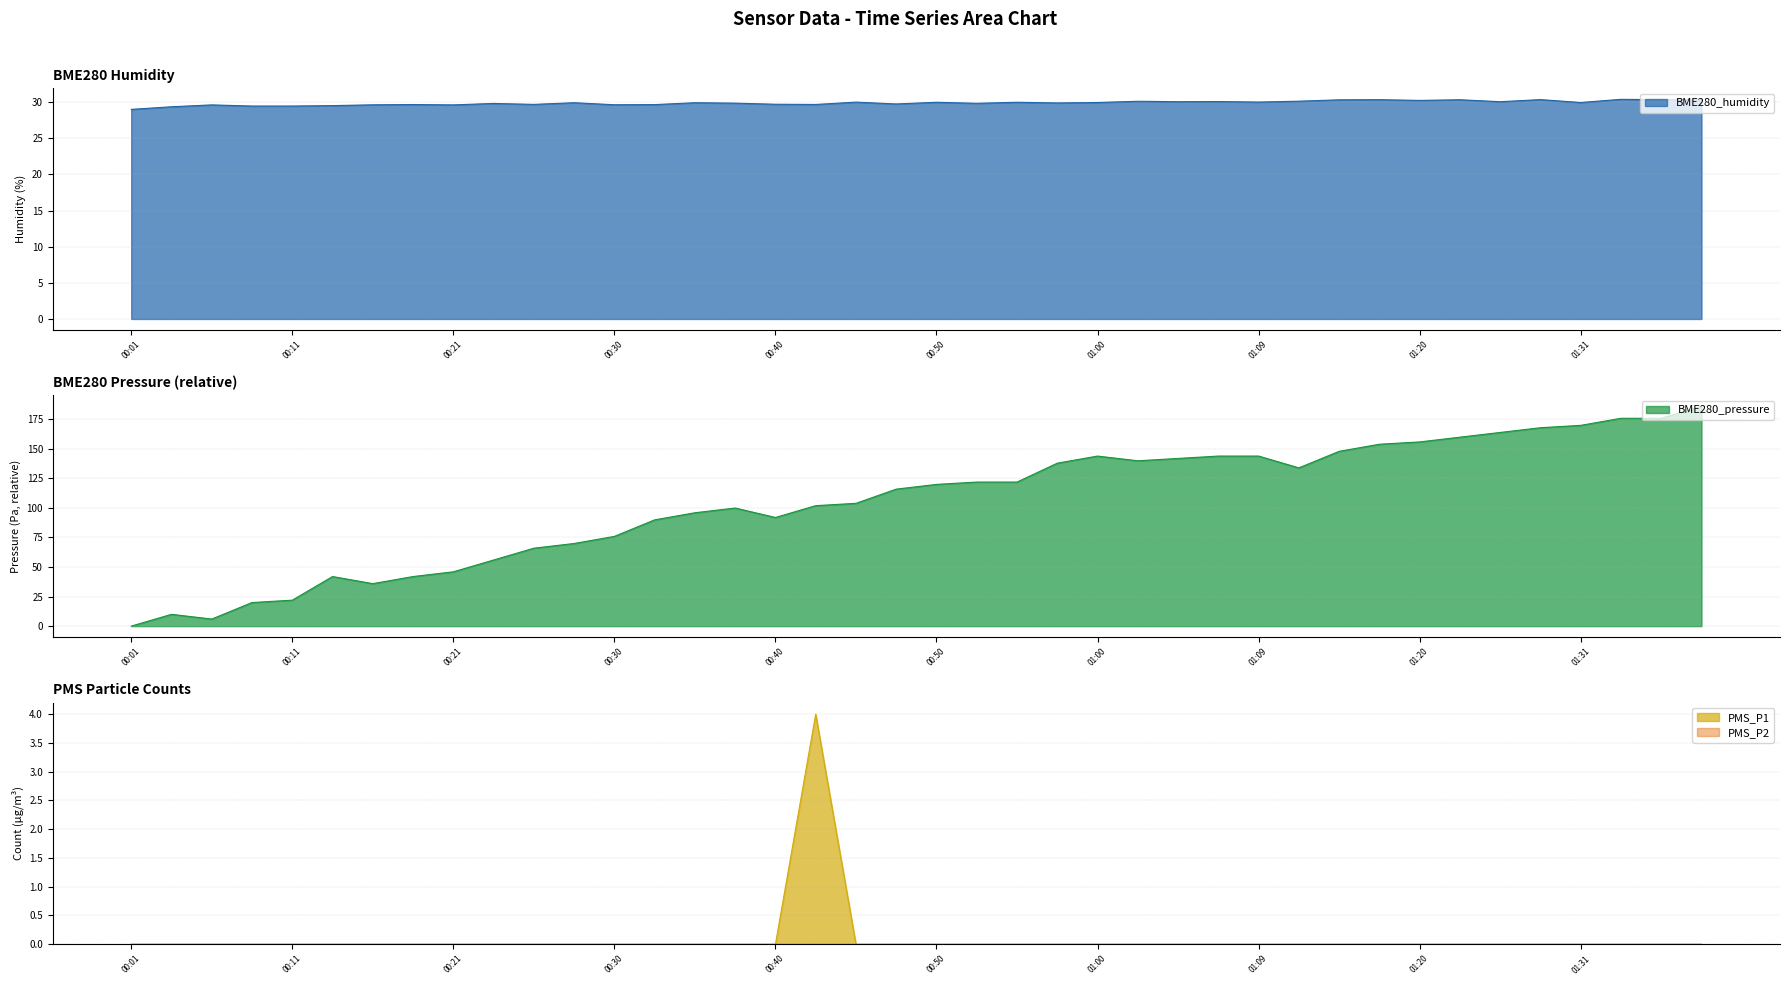

What is the average value of the BME280_humidity series?

29.9